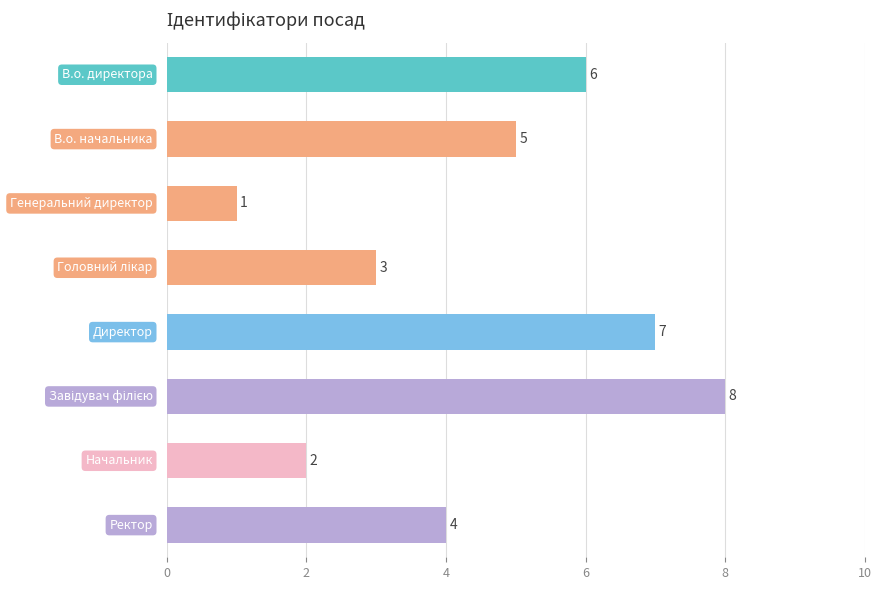

What is the sum of all values?

36